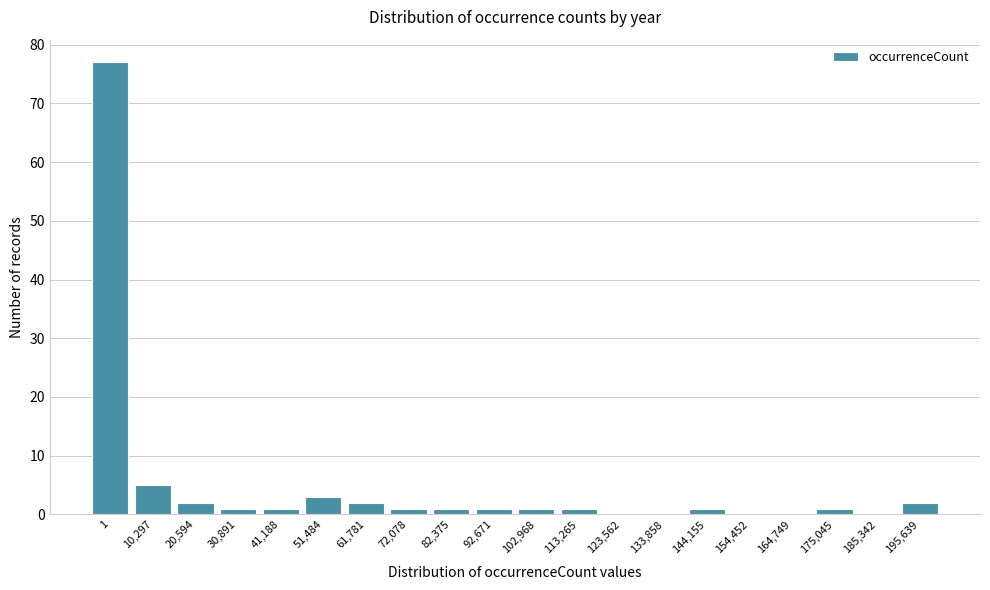

Reading right to left, what are all the values shown in this chart?

195,639=2	185,342=0	175,045=1	164,749=0	154,452=0	144,155=1	133,858=0	123,562=0	113,265=1	102,968=1	92,671=1	82,375=1	72,078=1	61,781=2	51,484=3	41,188=1	30,891=1	20,594=2	10,297=5	1=77